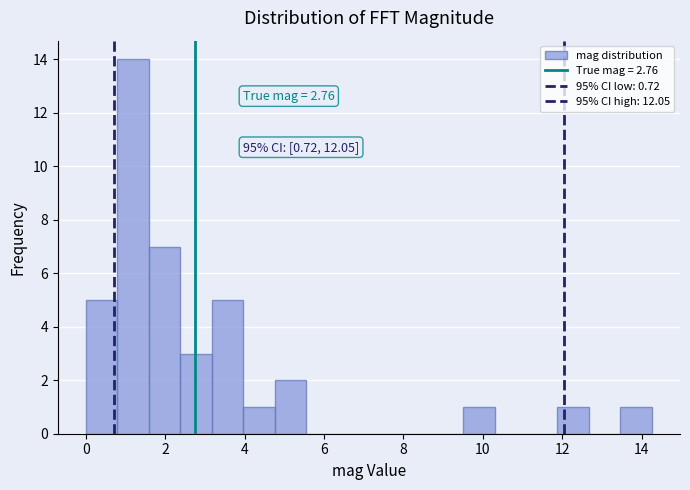

Around what value on the x-axis is the tallest bar? Give the approximate position of its centre, as read against the axis.

1.2